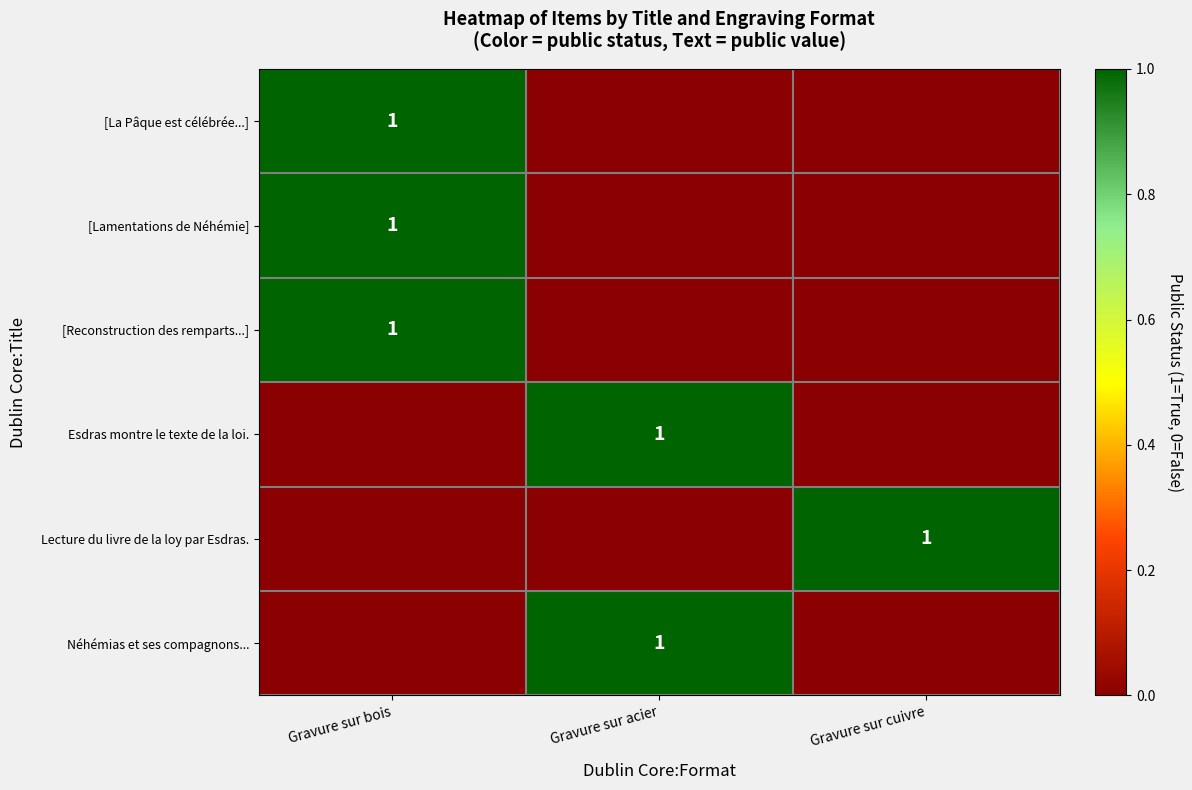

Is the value of [Reconstruction des remparts...] at Gravure sur cuivre greater than the value of [La Pâque est célébrée...] at Gravure sur acier?

No